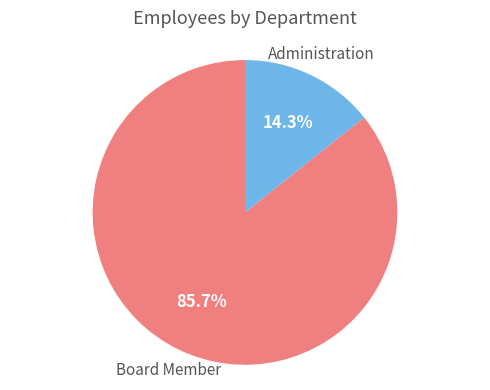

Is there a majority slice in this chart?

Yes